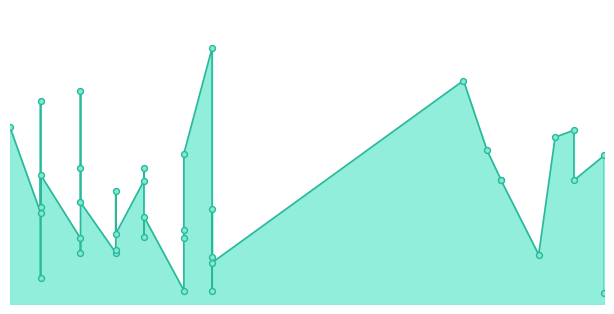

What is the change in value from 2023-08-25 to 2023-04-01?

-473.8